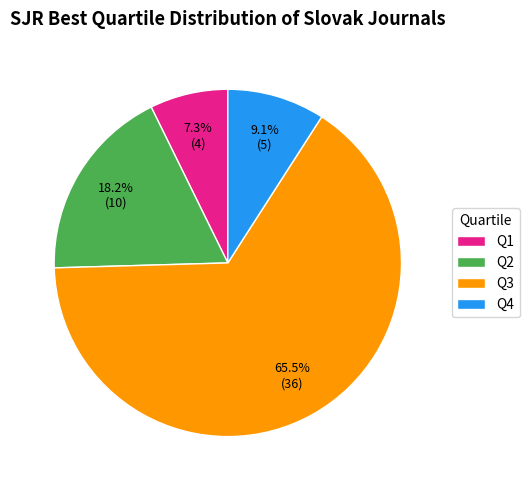

What is the smallest slice in the pie chart?

Q1